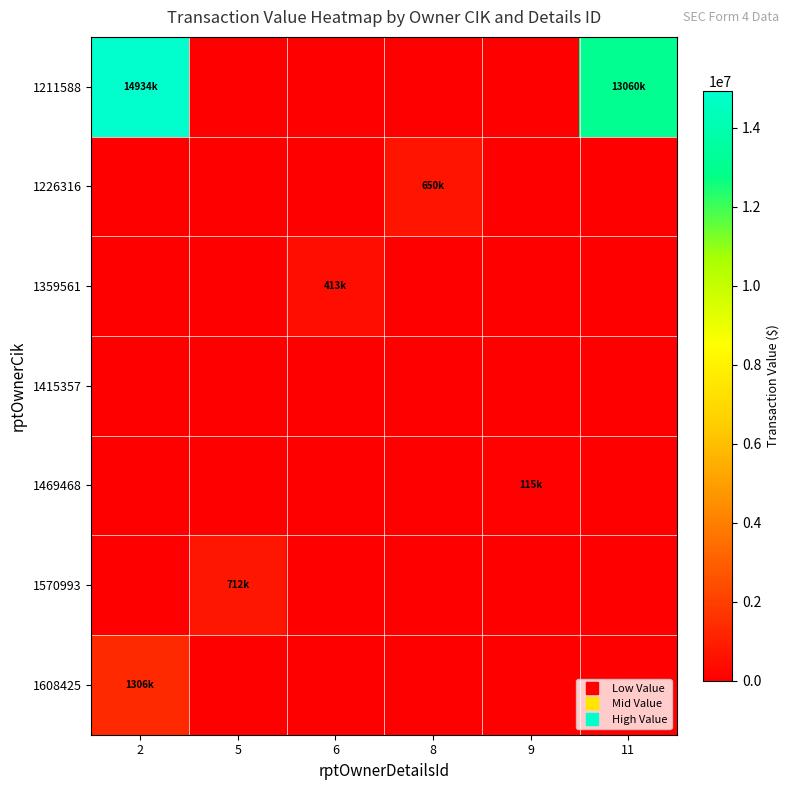

What is the greatest value displayed?

14934159